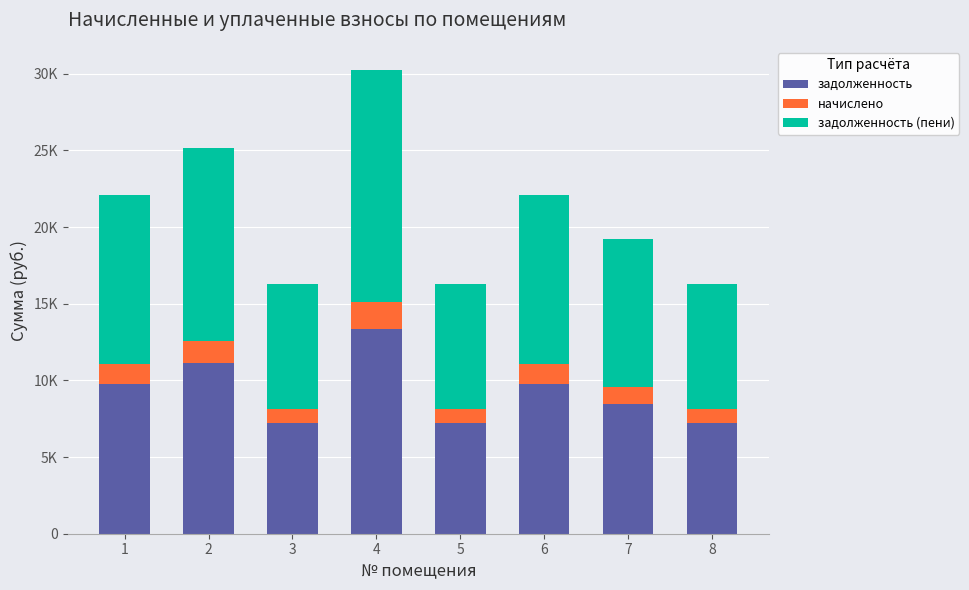

Which series changed the most between 1 and 4?

задолженность (пени)